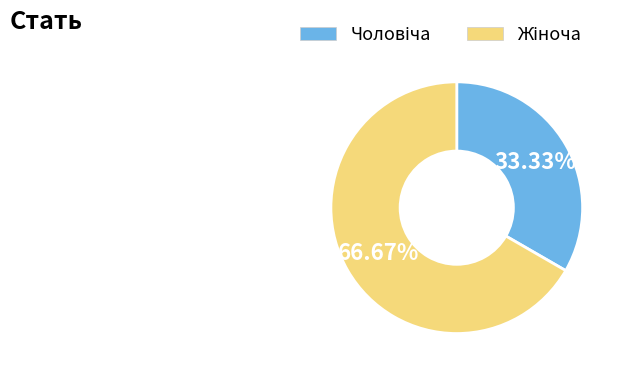

Is there any slice that represents more than half of the pie?

Yes